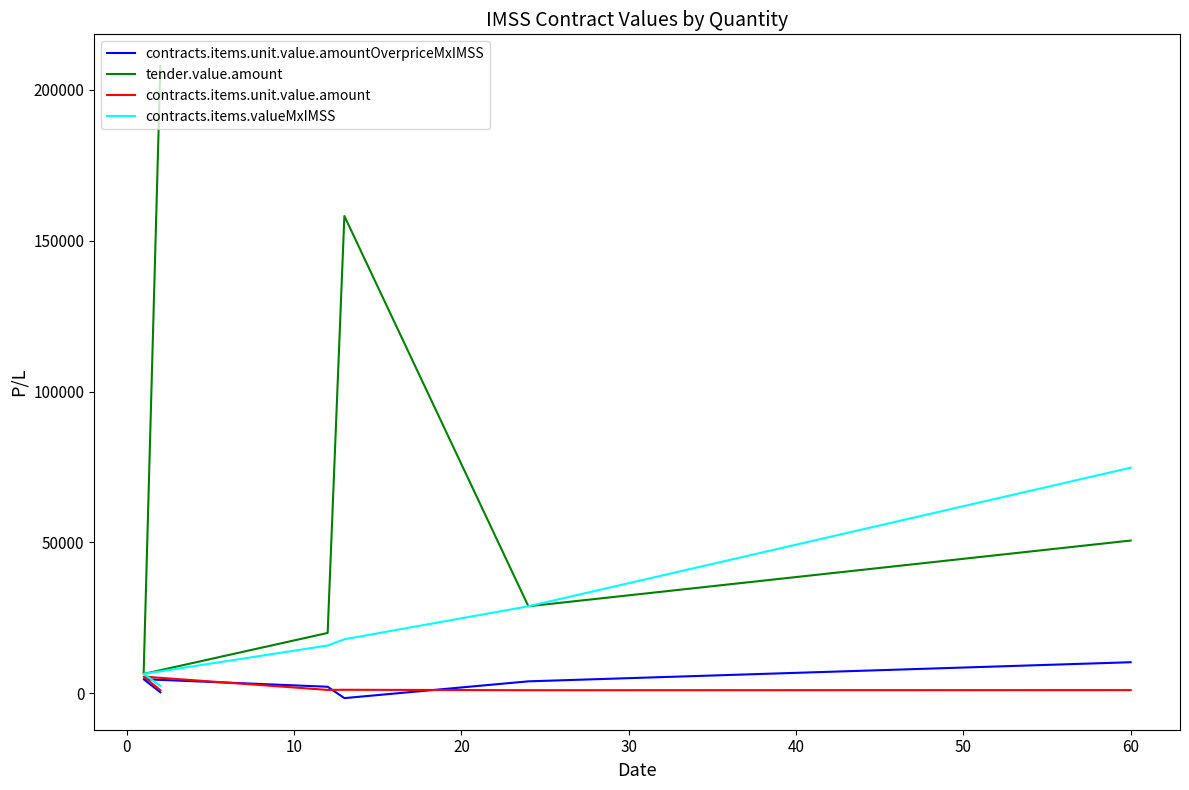

In contracts.items.unit.value.amountOverpriceMxIMSS, how many points are higher than both neighbors (excluding endpoints)?

1